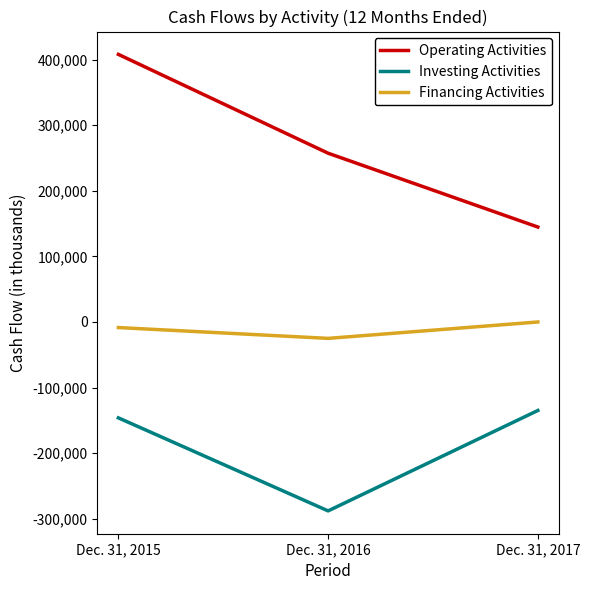

Does the chart have visible grid lines?

No